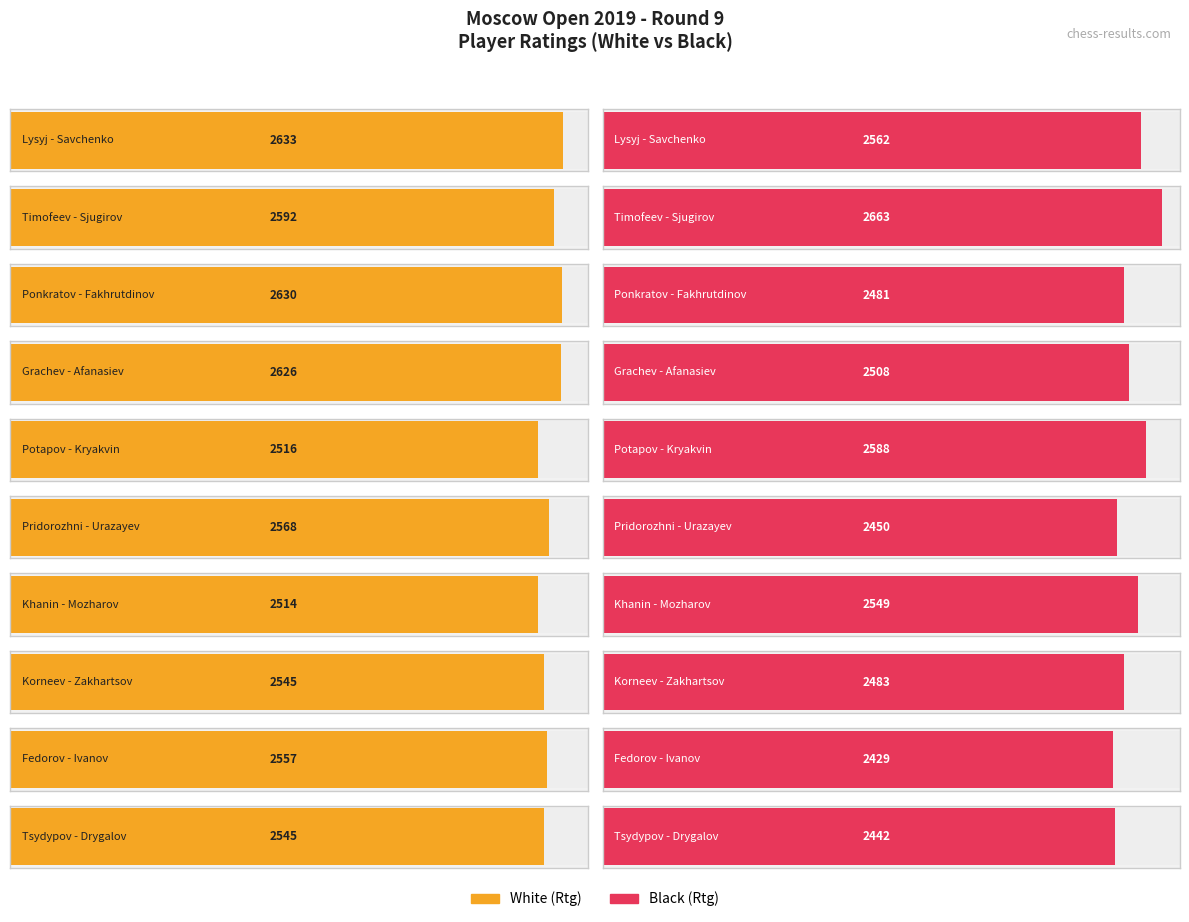

Which series changed the most between Potapov - Kryakvin and Korneev - Zakhartsov?

Black (Rtg)